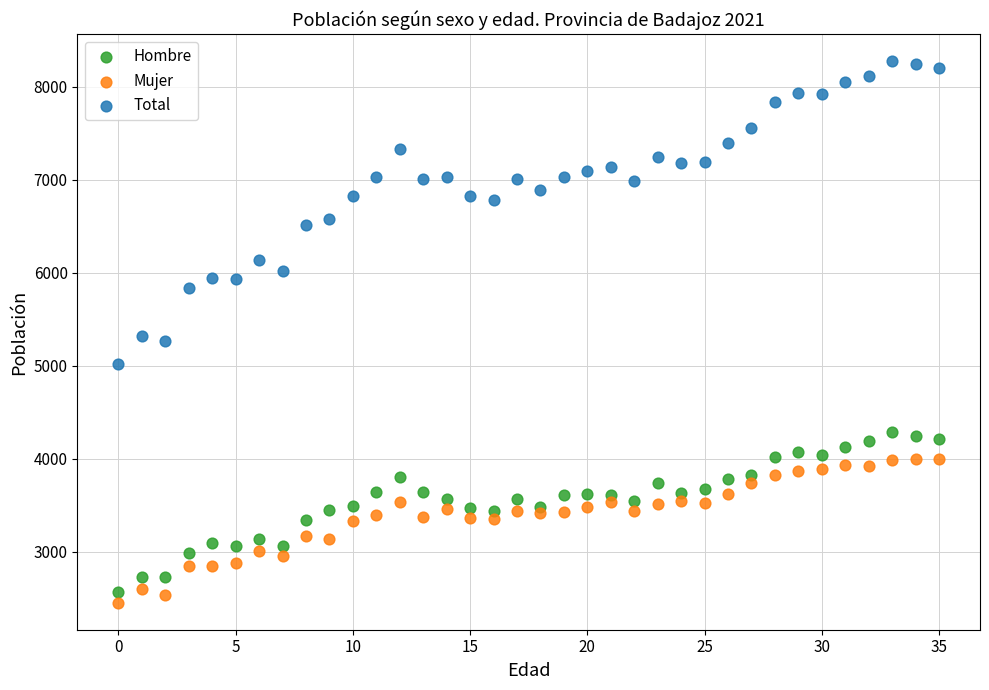

Which series contains the highest Y value?

Total